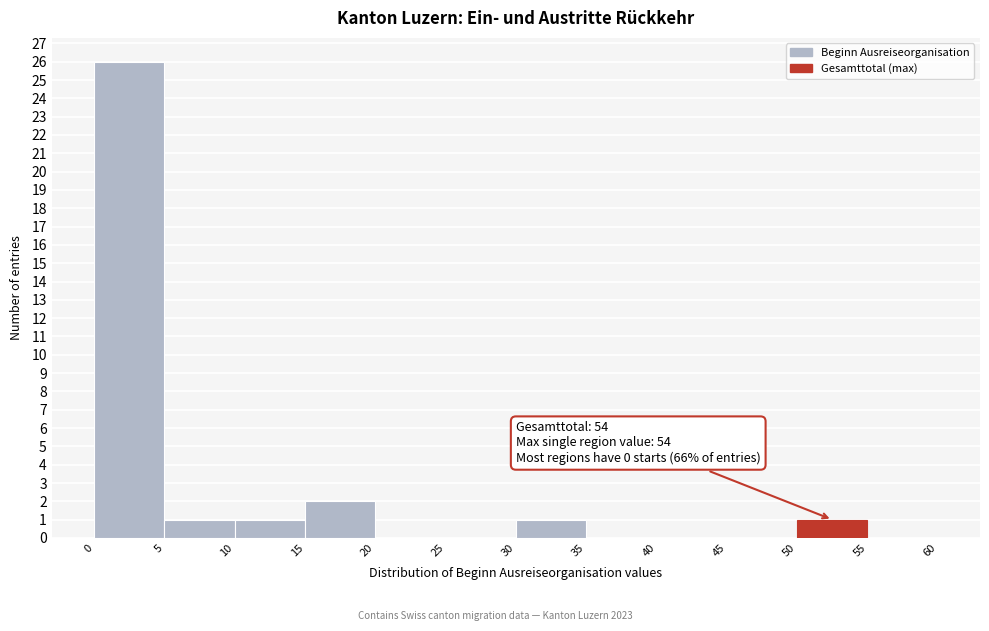

Which range on the x-axis has the tallest bar?

0 to 5